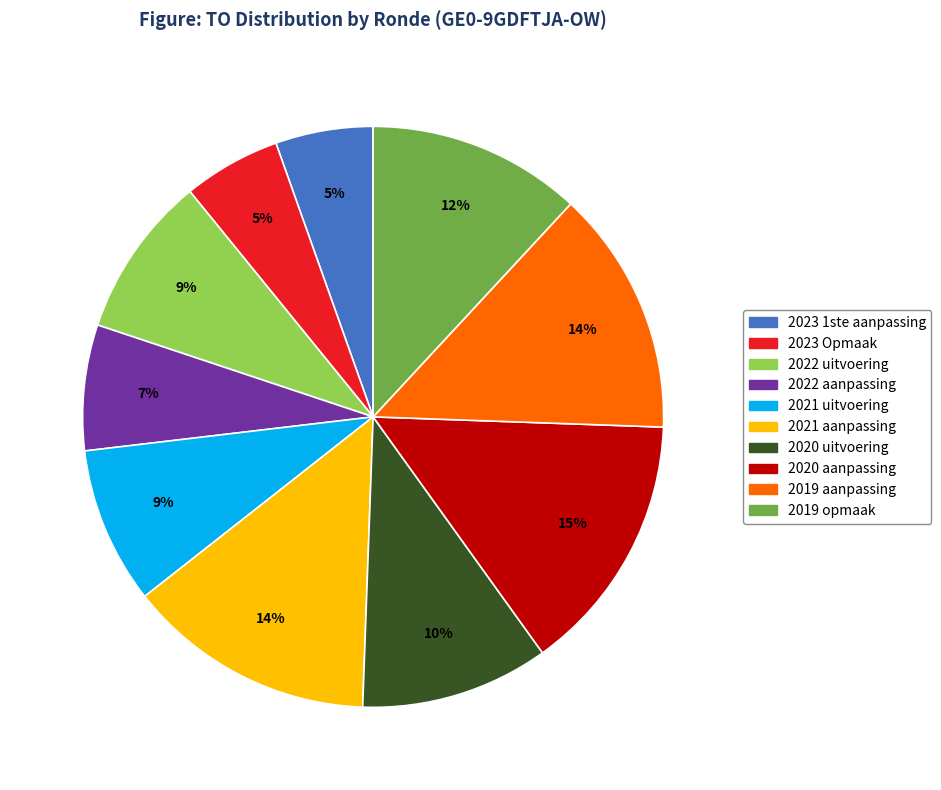

What percentage is the 2022 aanpassing slice, to the nearest percent?

7%